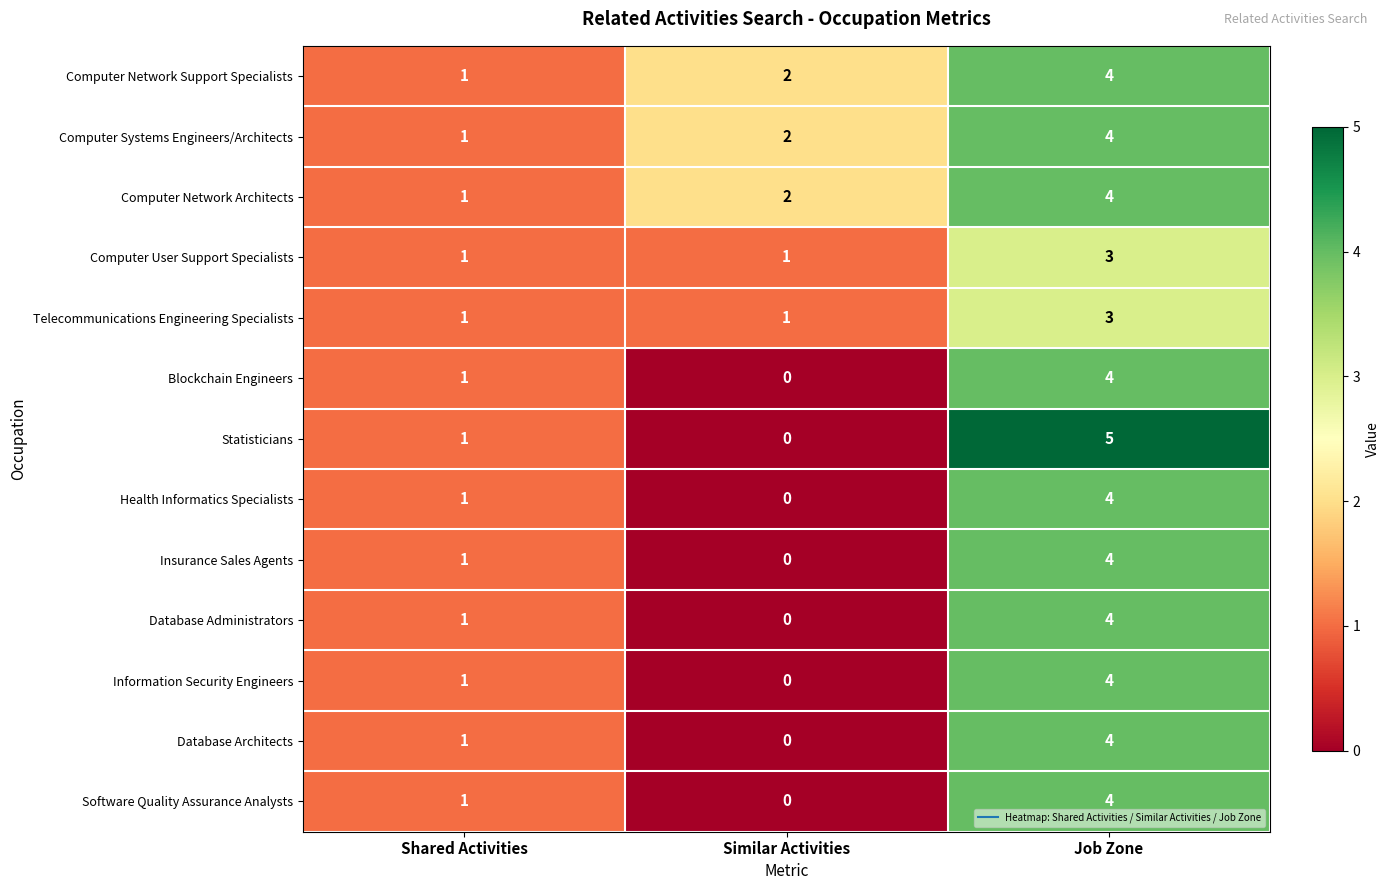

Count the number of data series in this chart.

13